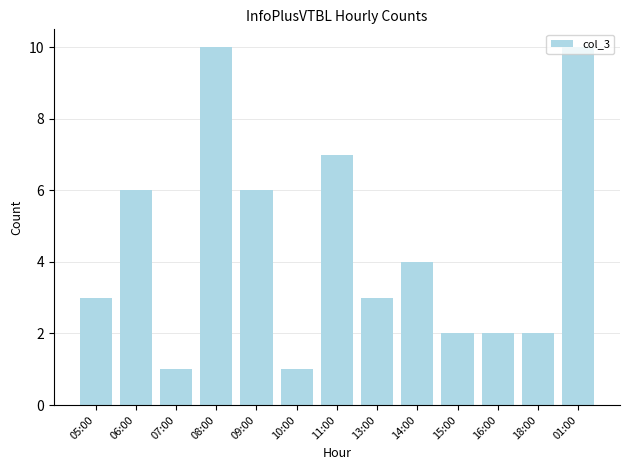

What is the difference between the second highest and second lowest values?

9